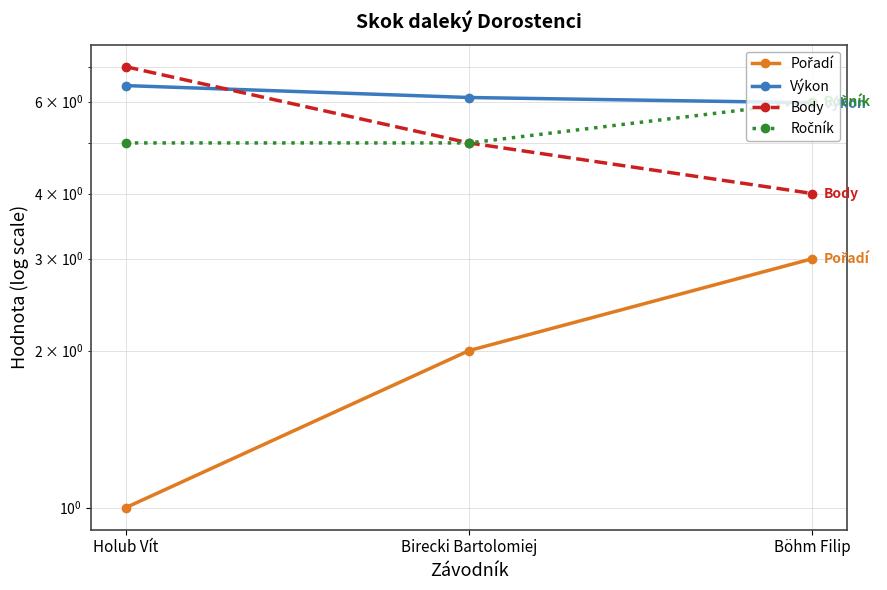

What is the smallest value displayed?

1.0